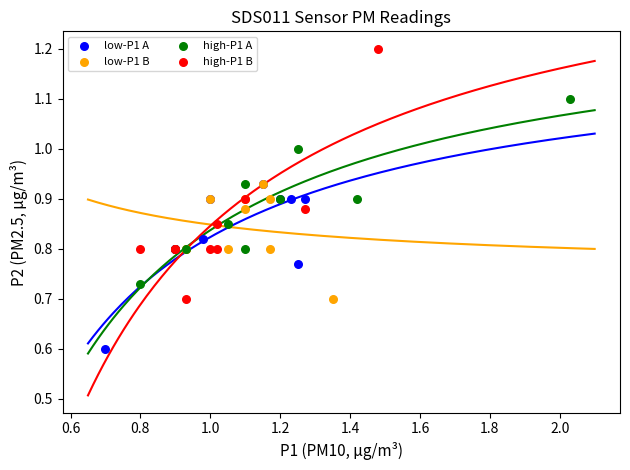

Which series reaches the maximum Y coordinate?

high-P1 B